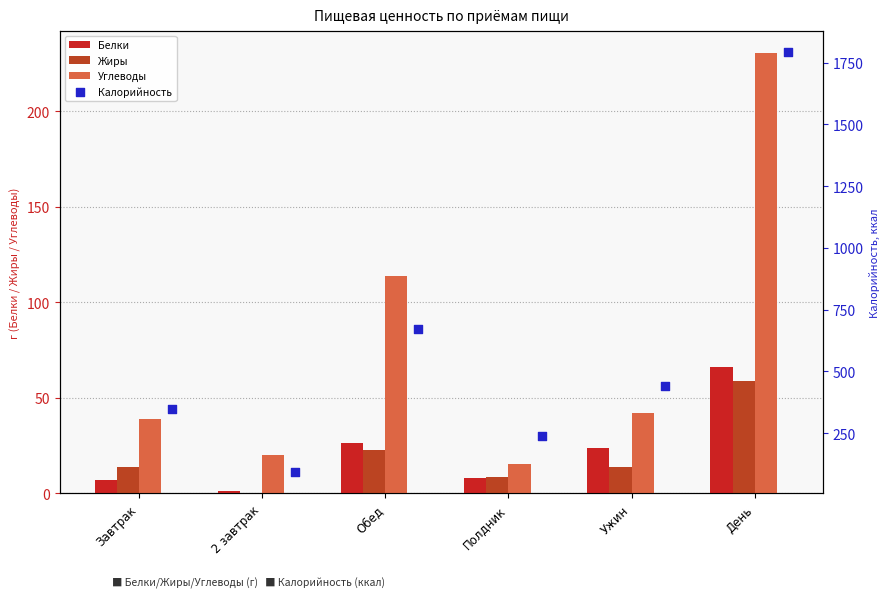

Which series has the largest Y range (max minus min)?

Калорийность